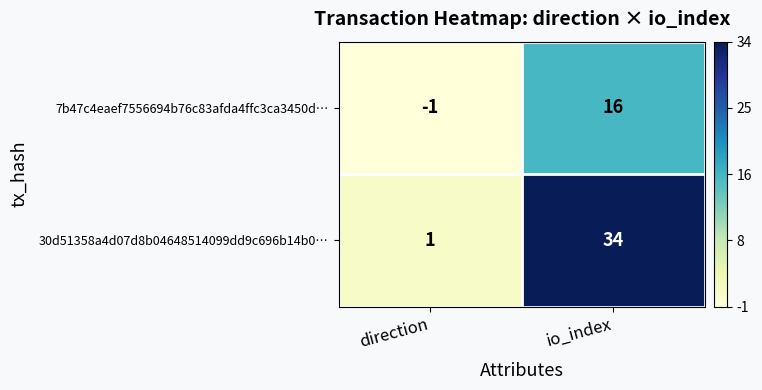

What is the spread (max minus min) of values at io_index?

18